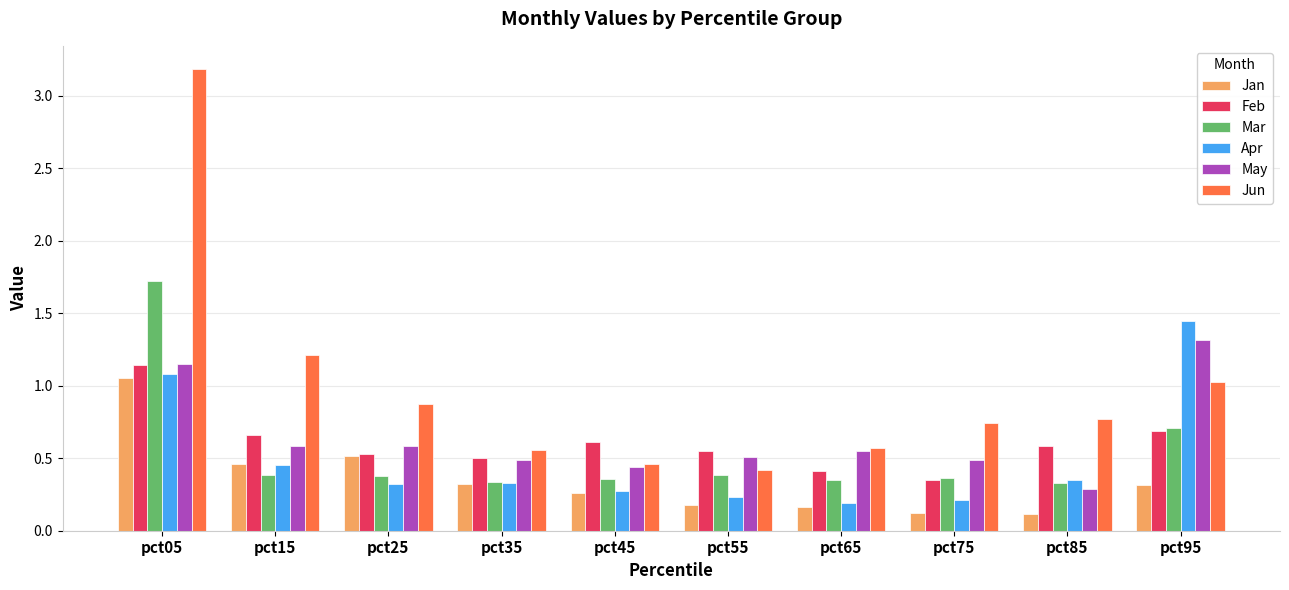

What is the difference between the second highest and minimum values in the Apr series?

0.9